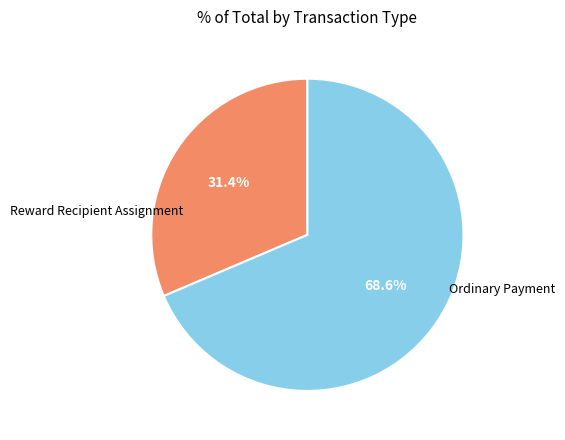

Does any single category account for the majority?

Yes